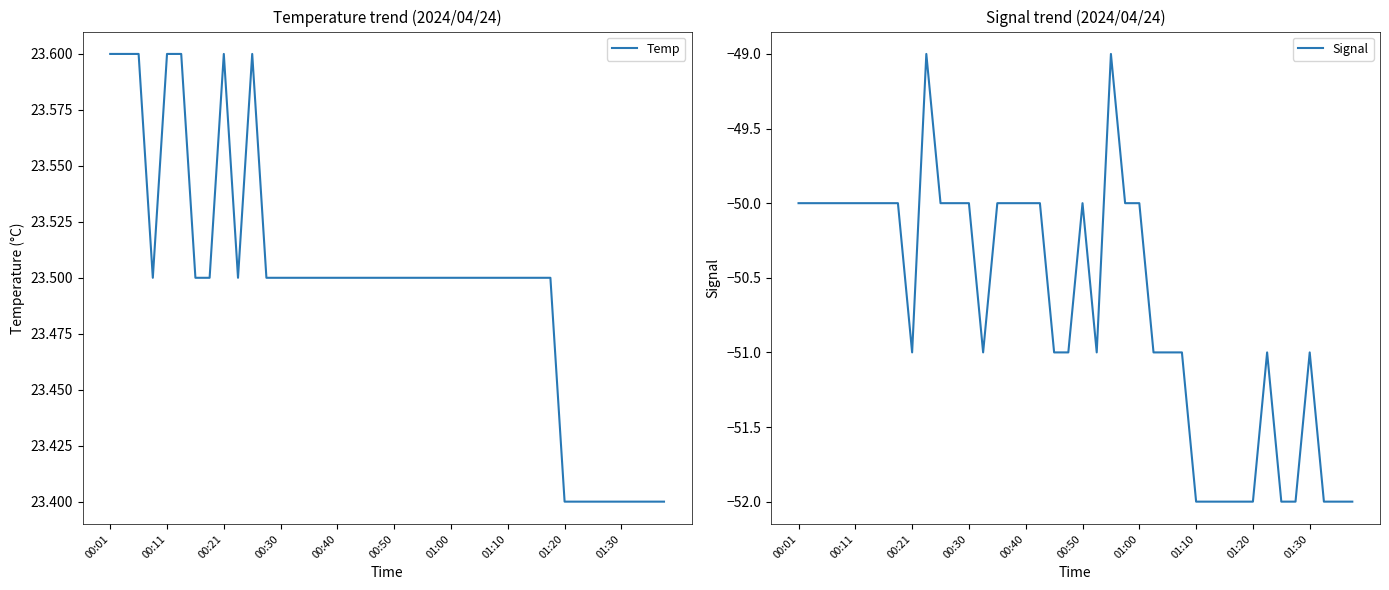

Is it true that Temp equals 41.3 at 00:01?

False